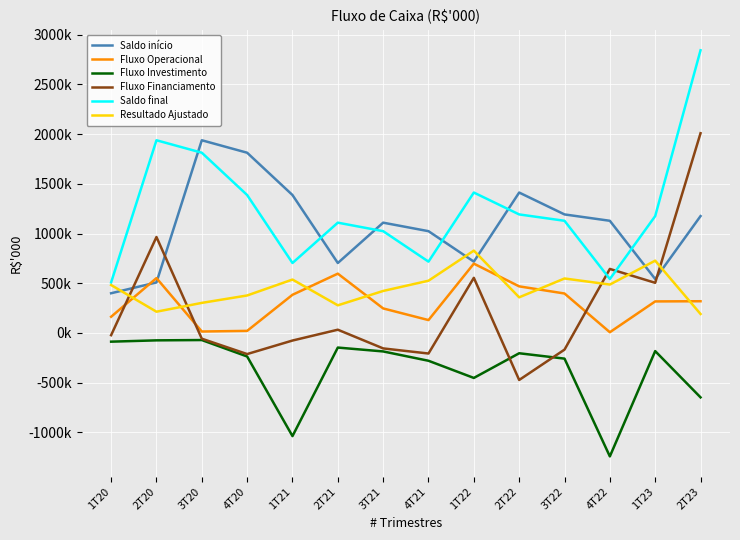

Does the chart display data point markers on the line(s)?

No